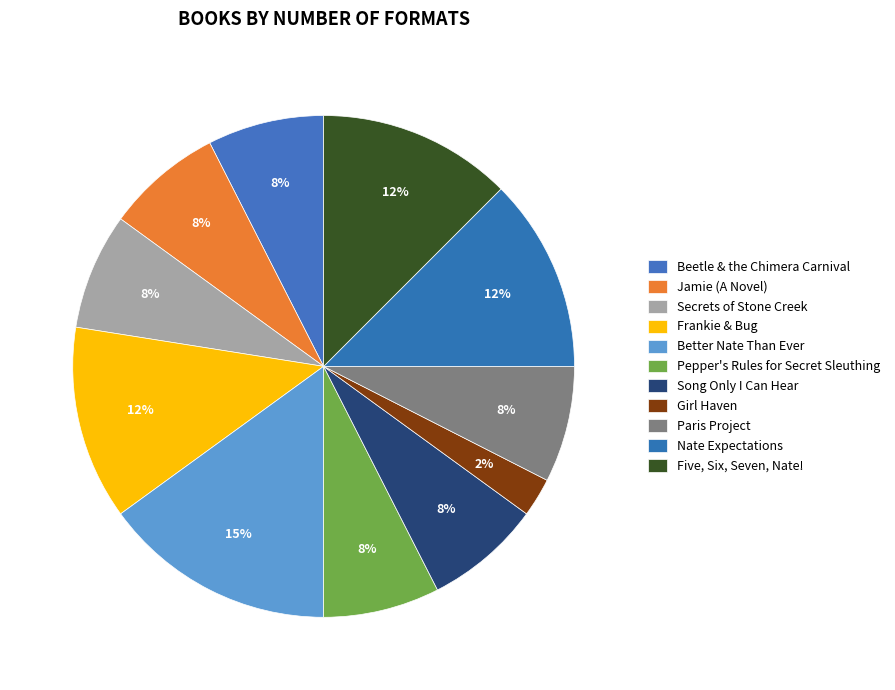

Approximately how many times larger is the value at Song Only I Can Hear compared to Nate Expectations?

0.6